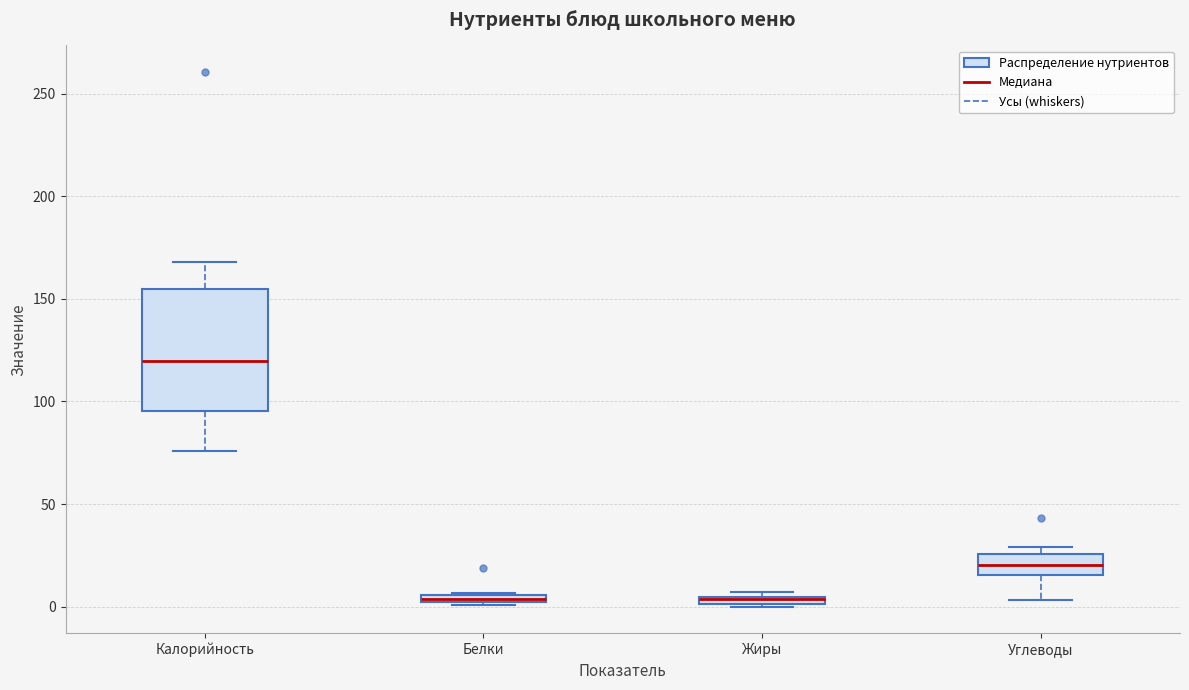

Where is the lower edge of the box for Белки on the y-axis? The values are not printed on the chart, so give them approximately, as read against the axis.

0